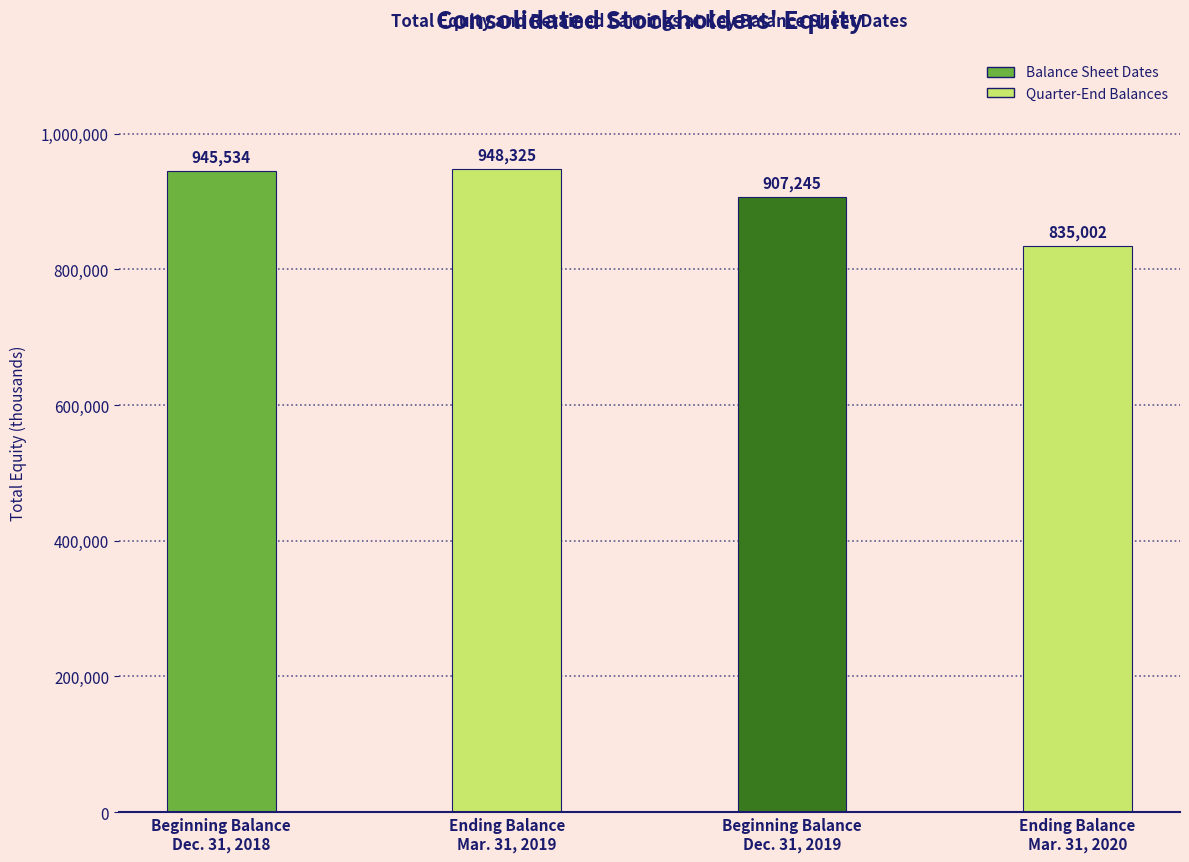

The value at Beginning Balance
Dec. 31, 2018 is 245965. True or false?

False